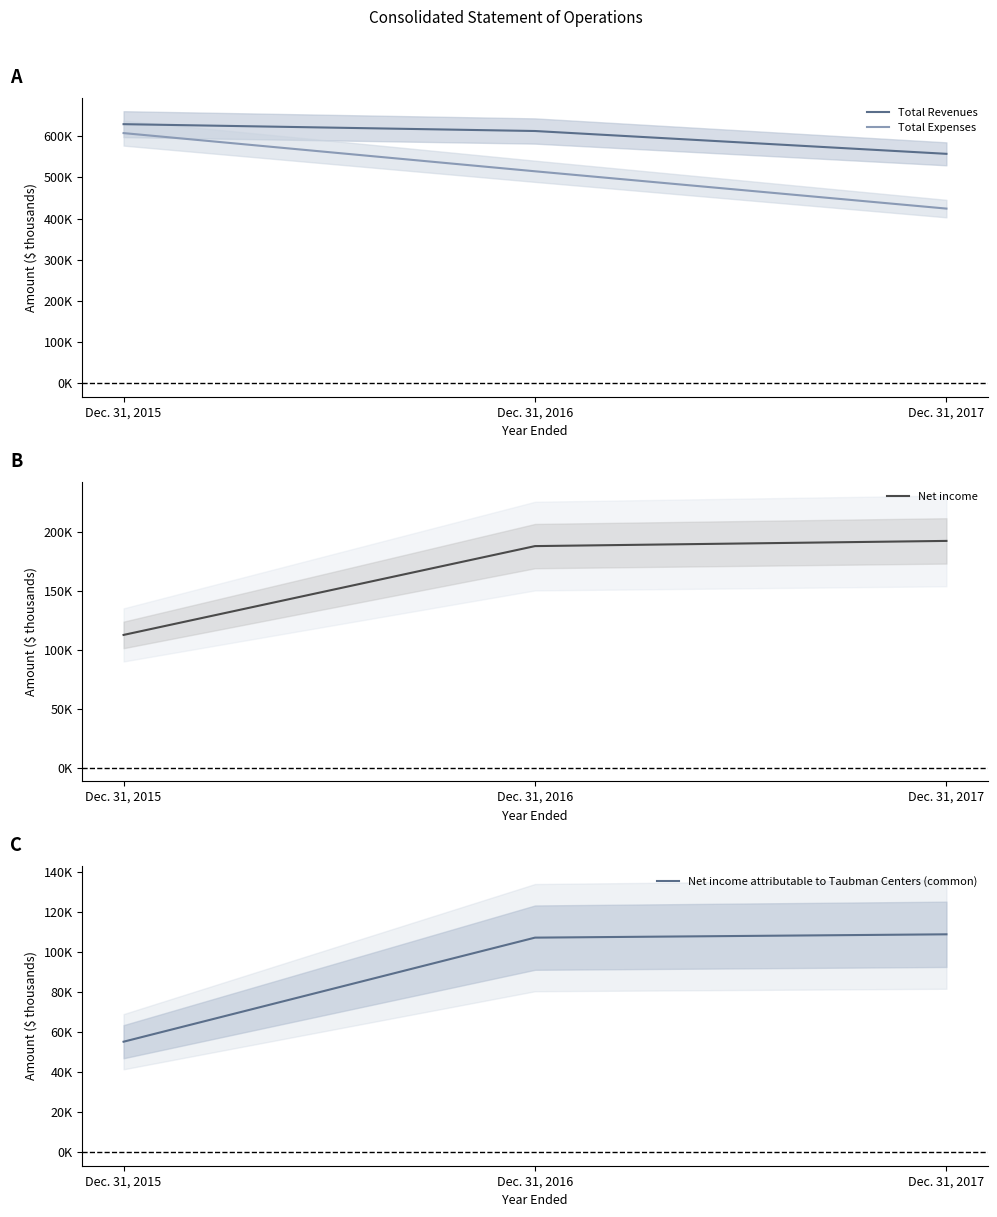

What is the difference between the maximum and second lowest values in the Net income attributable to Taubman Centers (common) series?

1662